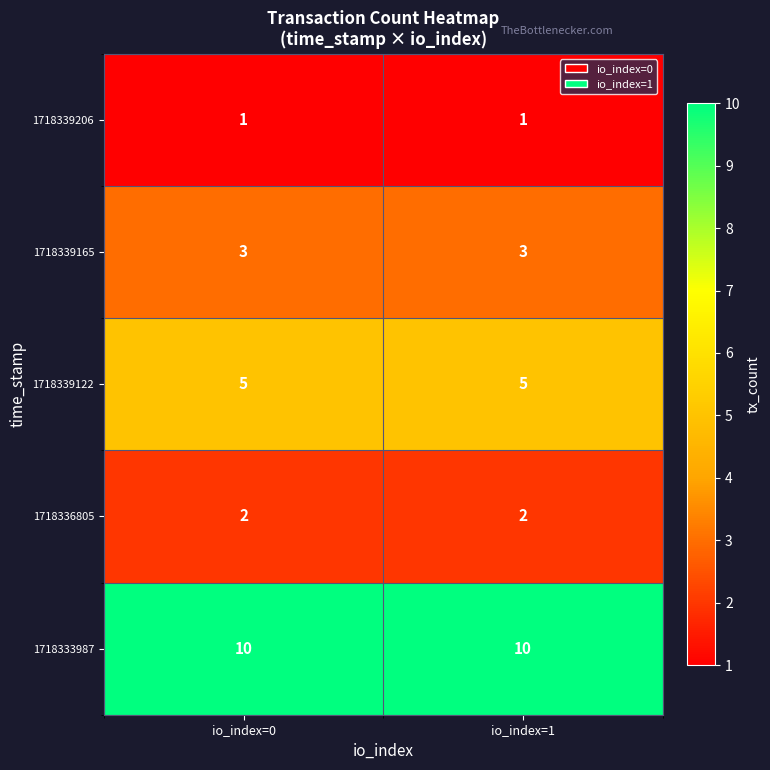

Reading left to right, what are all the values shown in this chart?

1718339206: io_index=0=1	io_index=1=1
1718339165: io_index=0=3	io_index=1=3
1718339122: io_index=0=5	io_index=1=5
1718336805: io_index=0=2	io_index=1=2
1718333987: io_index=0=10	io_index=1=10